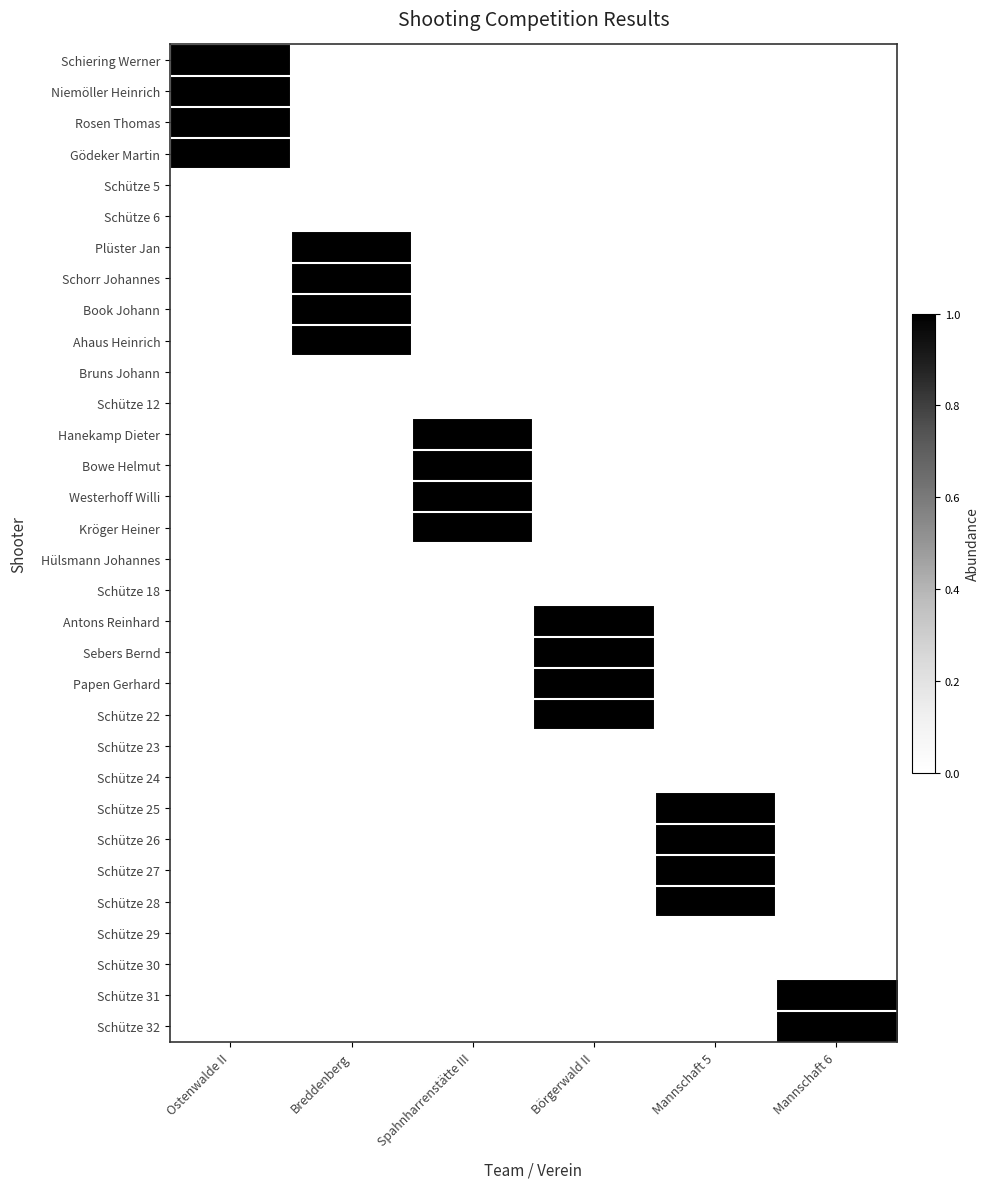

At Breddenberg, list the series in order from smallest to largest.

Schiering Werner, Niemöller Heinrich, Rosen Thomas, Gödeker Martin, Schütze 5, Schütze 6, Bruns Johann, Schütze 12, Hanekamp Dieter, Bowe Helmut, Westerhoff Willi, Kröger Heiner, Hülsmann Johannes, Schütze 18, Antons Reinhard, Sebers Bernd, Papen Gerhard, Schütze 22, Schütze 23, Schütze 24, Schütze 25, Schütze 26, Schütze 27, Schütze 28, Schütze 29, Schütze 30, Schütze 31, Schütze 32, Plüster Jan, Schorr Johannes, Book Johann, Ahaus Heinrich